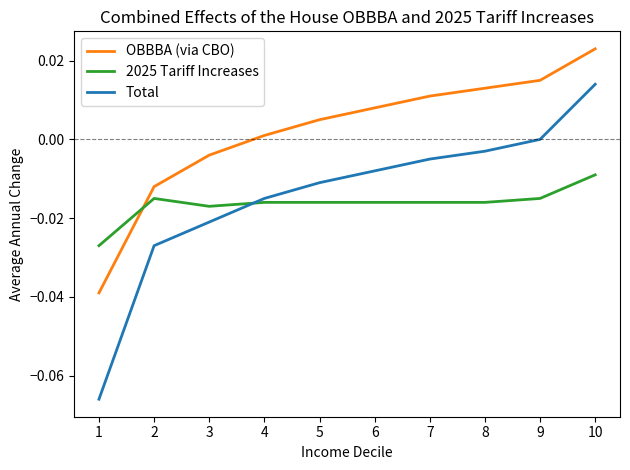

Rank the series at 3 from highest to lowest value.

OBBBA (via CBO), 2025 Tariff Increases, Total